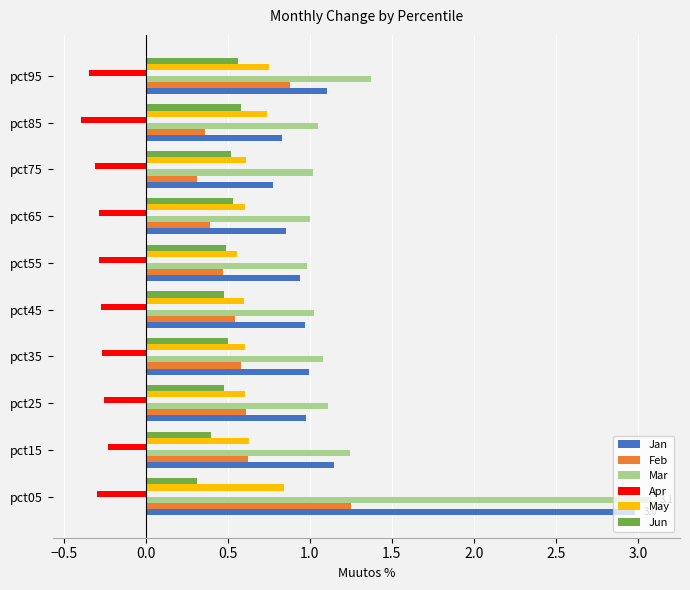

What is the difference between the highest and lowest values at pct95?

1.7